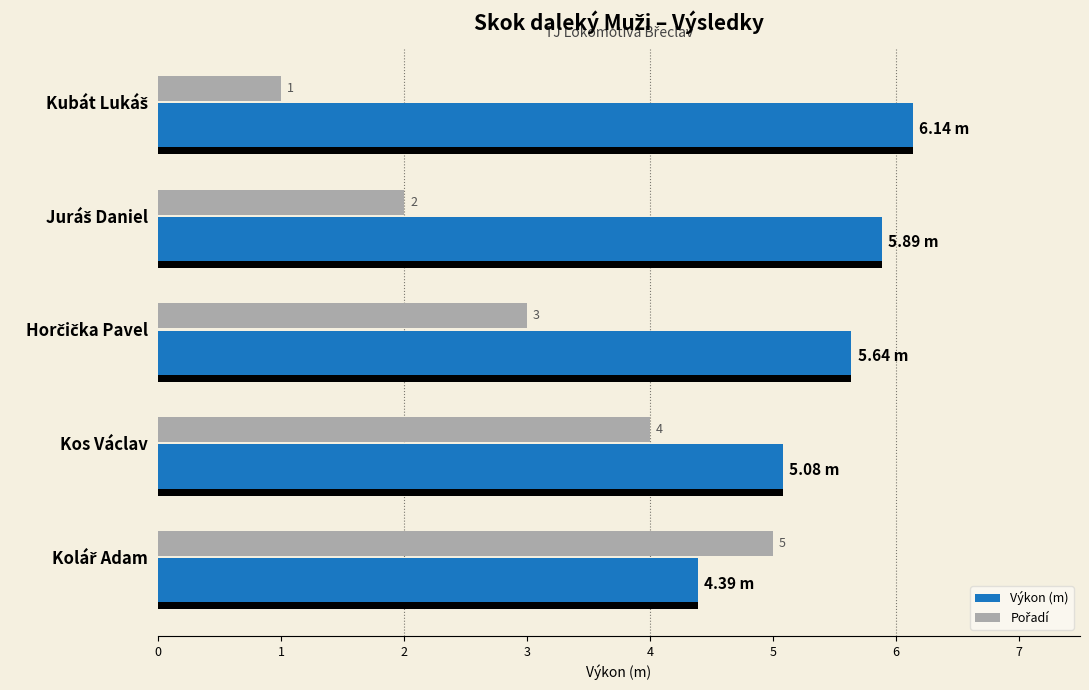

The value of Výkon (m) at Juráš Daniel is 5.9. True or false?

True